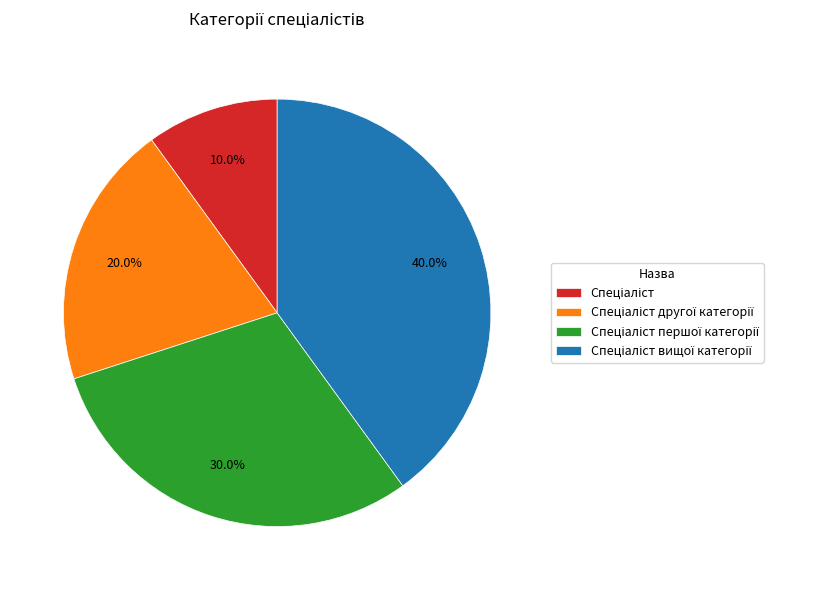

How many segments does this pie chart have?

4